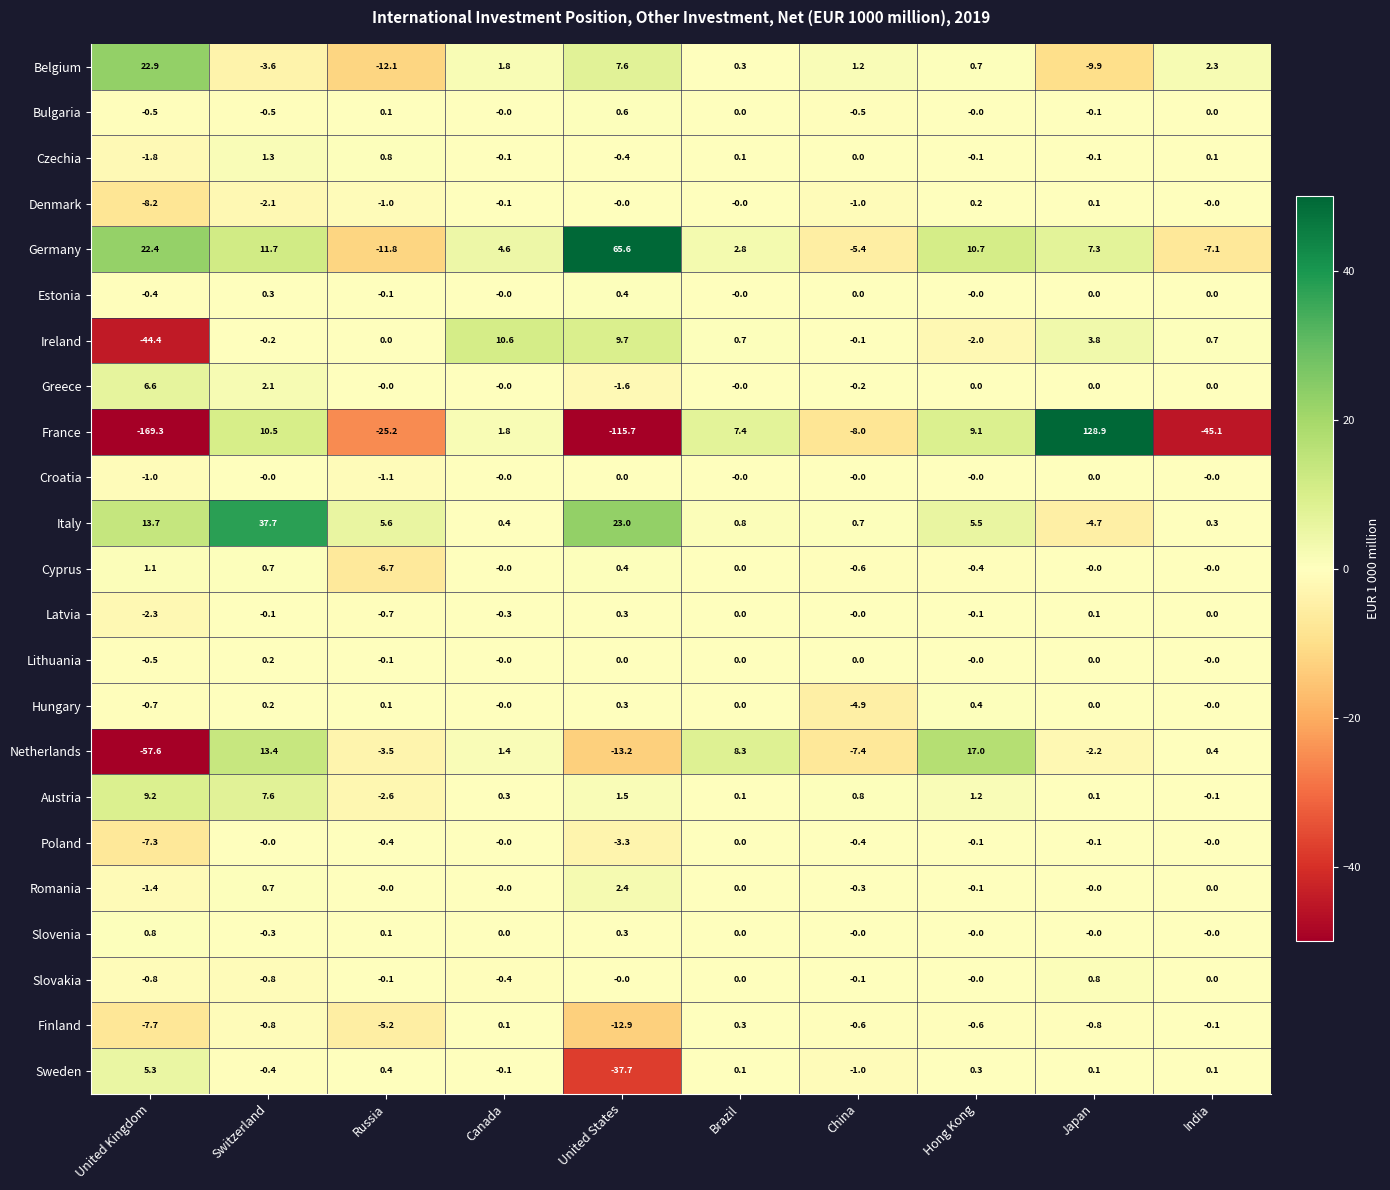

At which category is the sum across all series the highest?

Japan